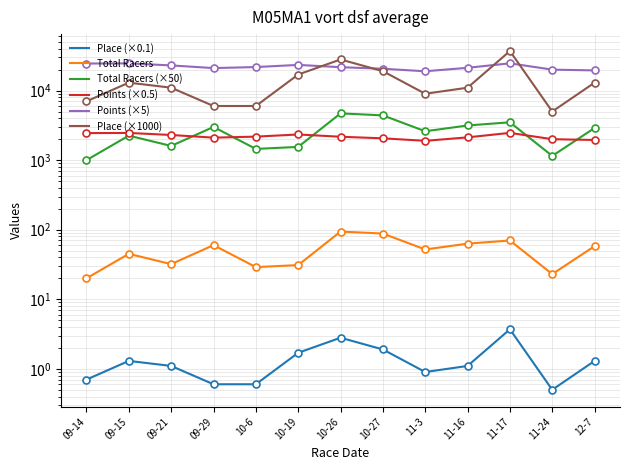

What is the lowest value of the Place (×0.1) series?

0.5